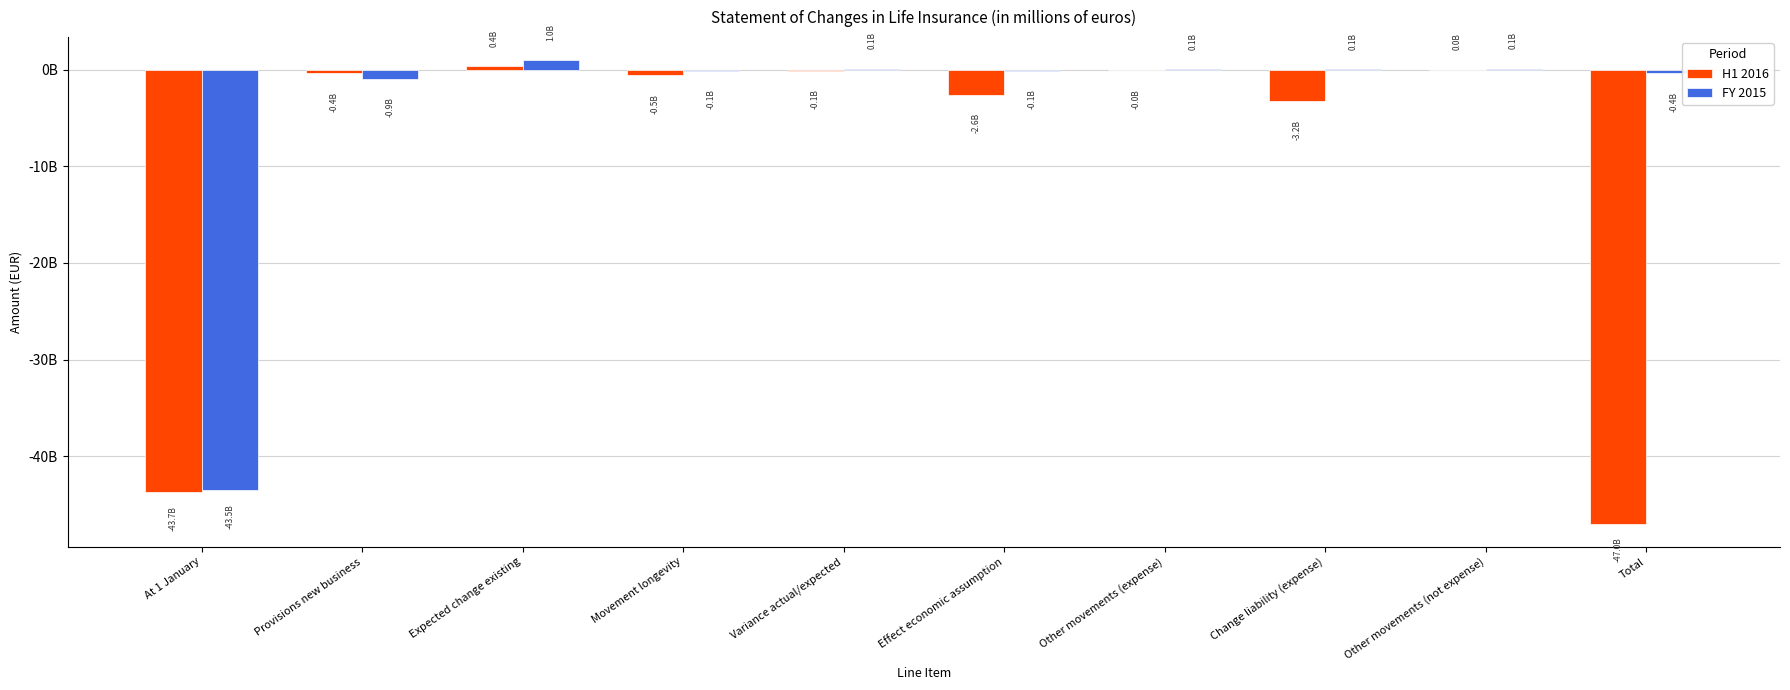

What are all the series names shown in the legend?

H1 2016, FY 2015